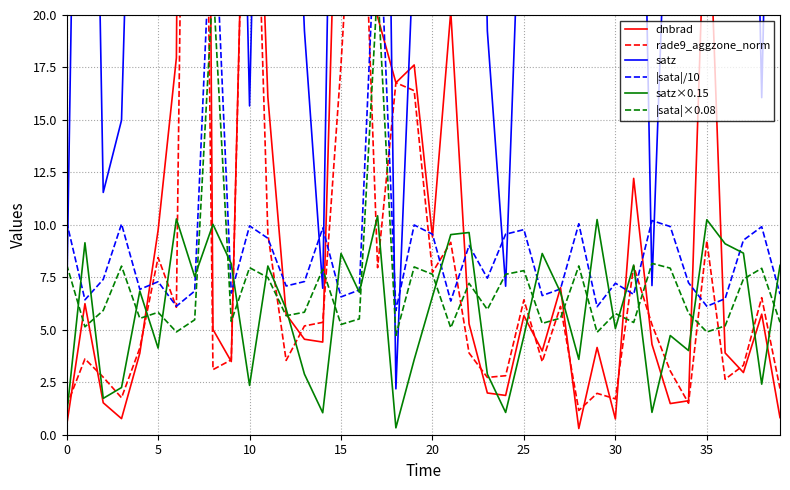

What is the value of the |sata|/10 point at the 13th from the left?

7.1